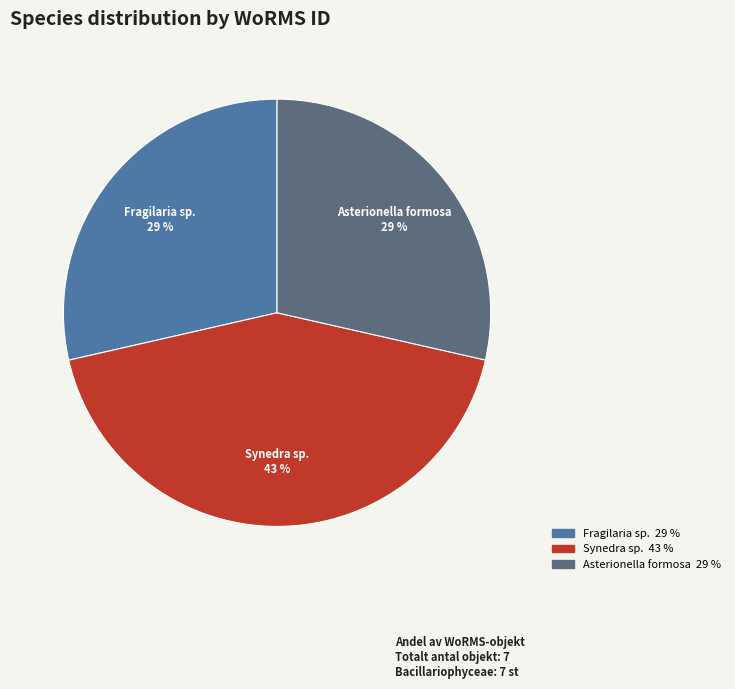

Does any single category account for the majority?

No